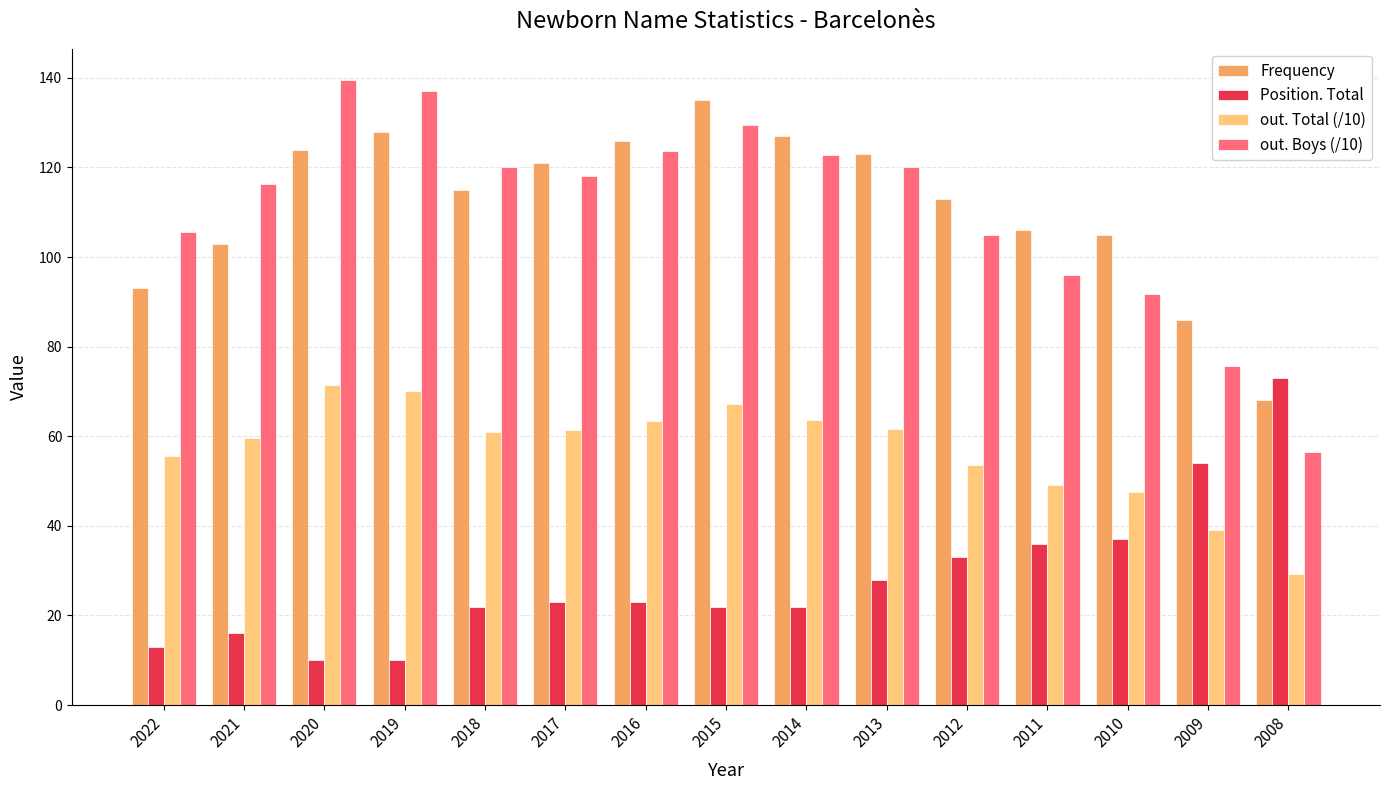

What is the average value of the out. Total (/10) series?

56.9